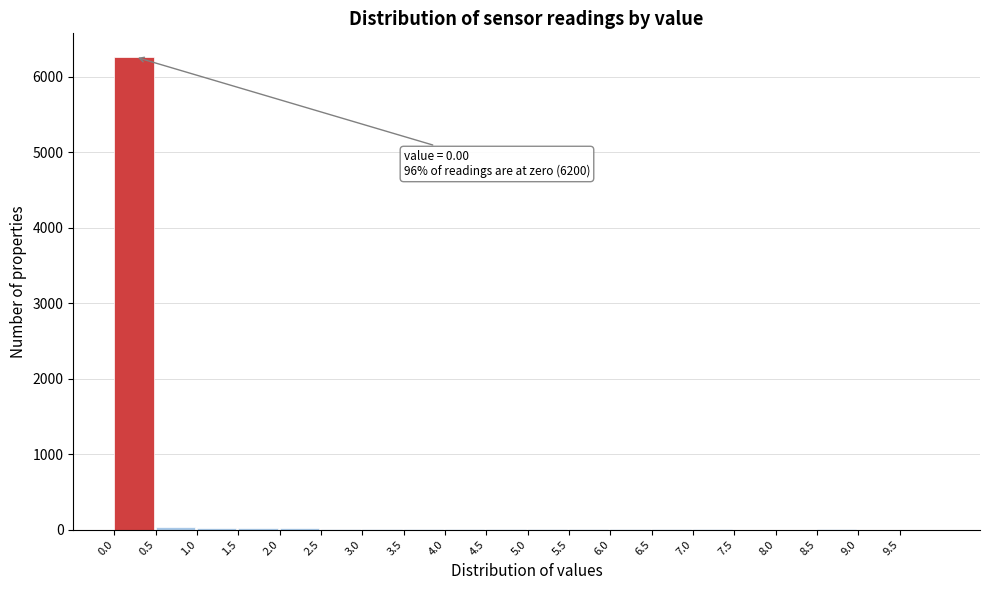

Over which range of the x-axis is the bar tallest?

0.0 to 0.5